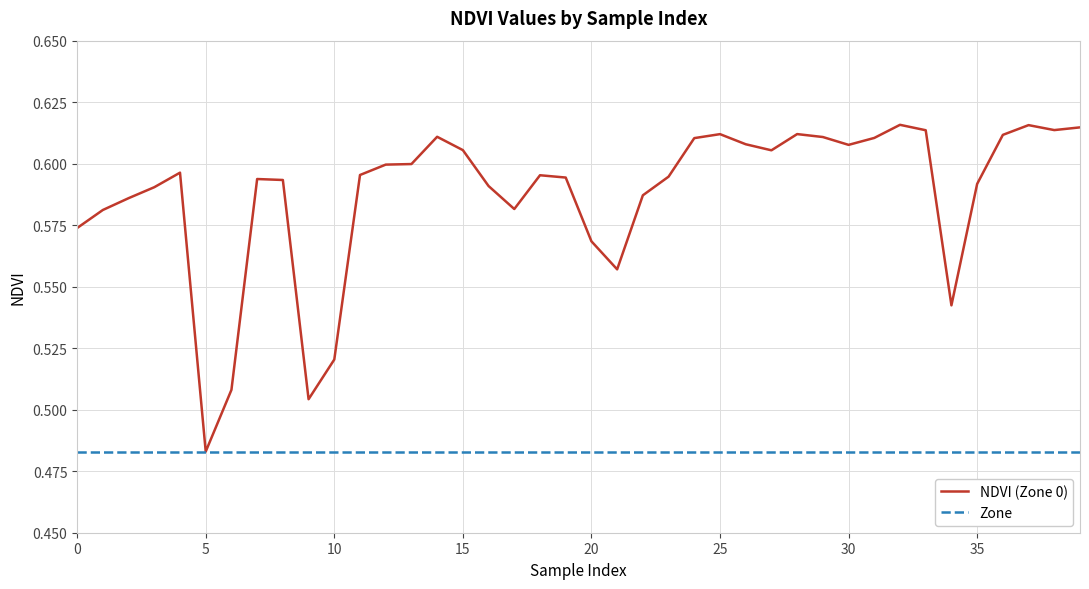

What are all the series names shown in the legend?

NDVI (Zone 0), Zone